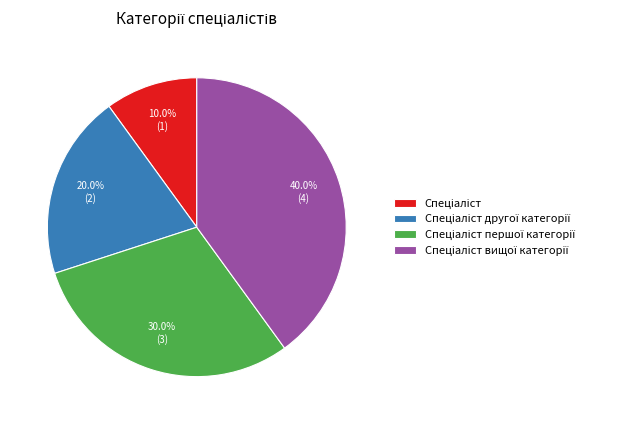

Is there any slice that represents more than half of the pie?

No